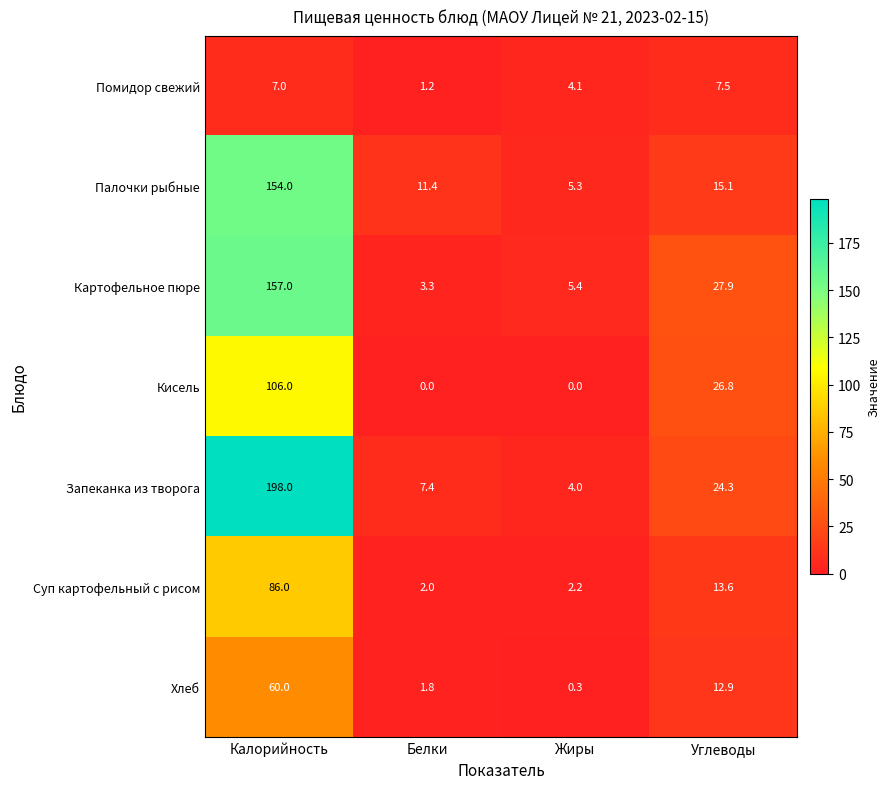

How many categories are shown in the chart?

4